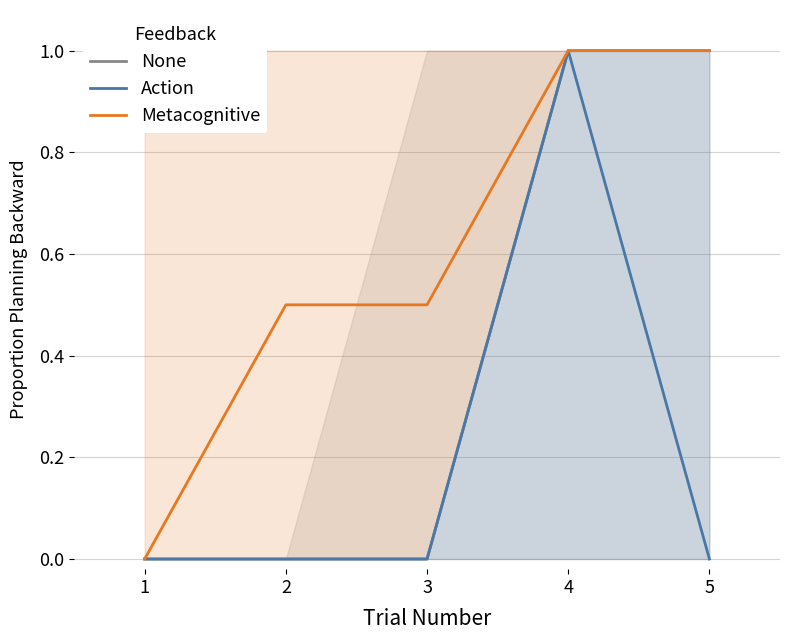

Where is Action nearest to the value 0?

1